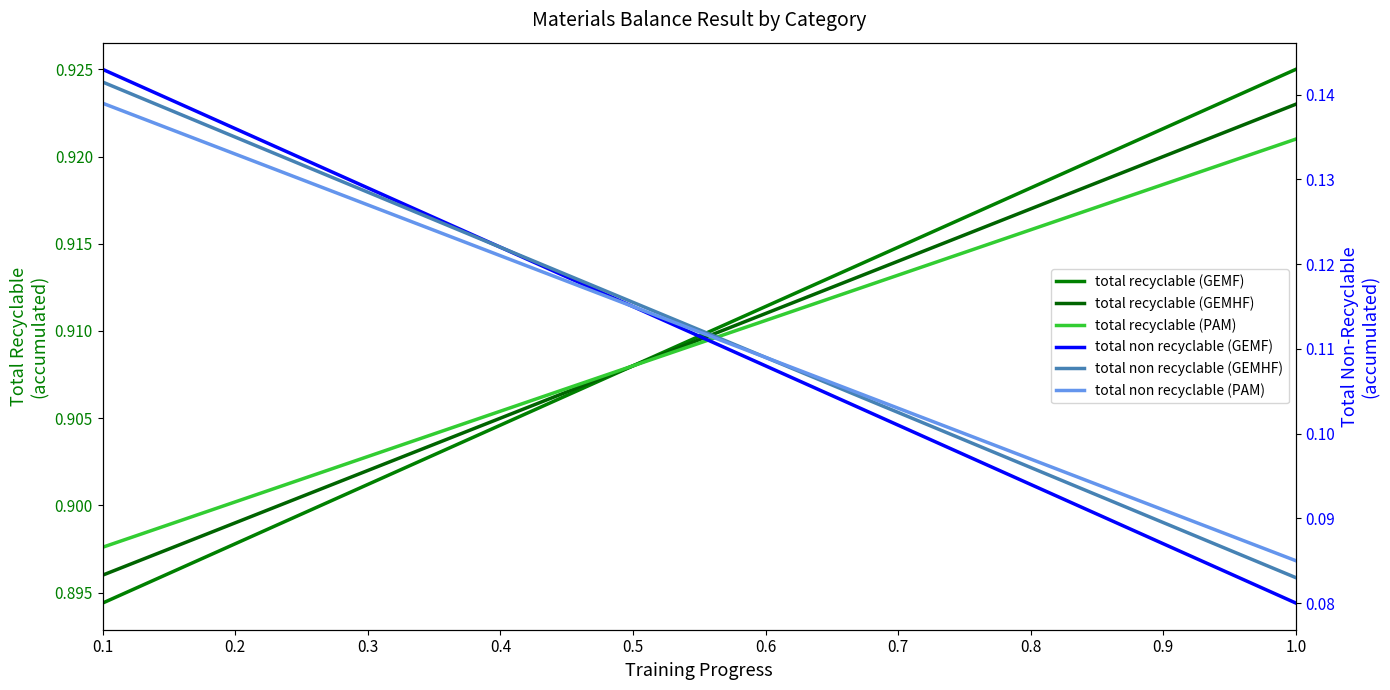

What is the total value across all series at 0.9?

3.0